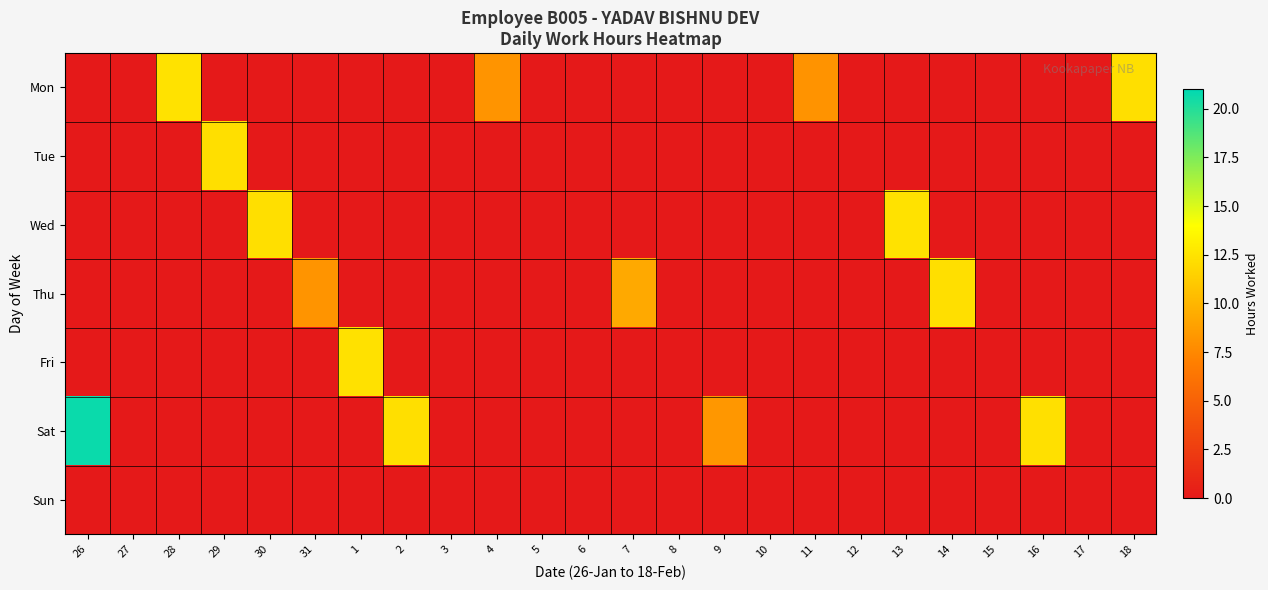

What is the spread (max minus min) of values at 14?

12.3